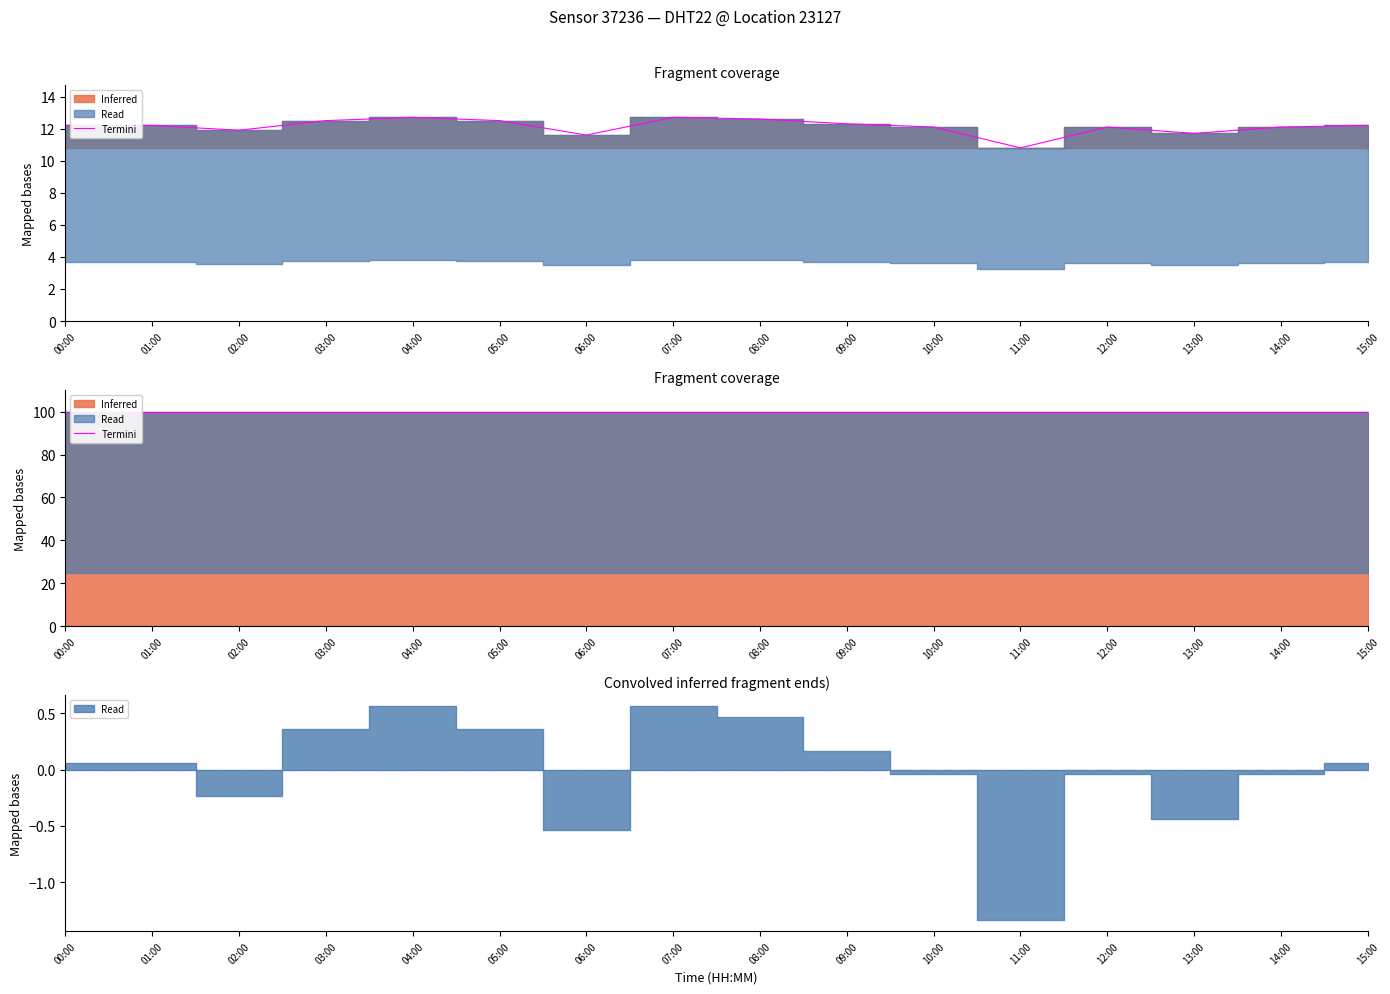

How many data points does each series have?

16